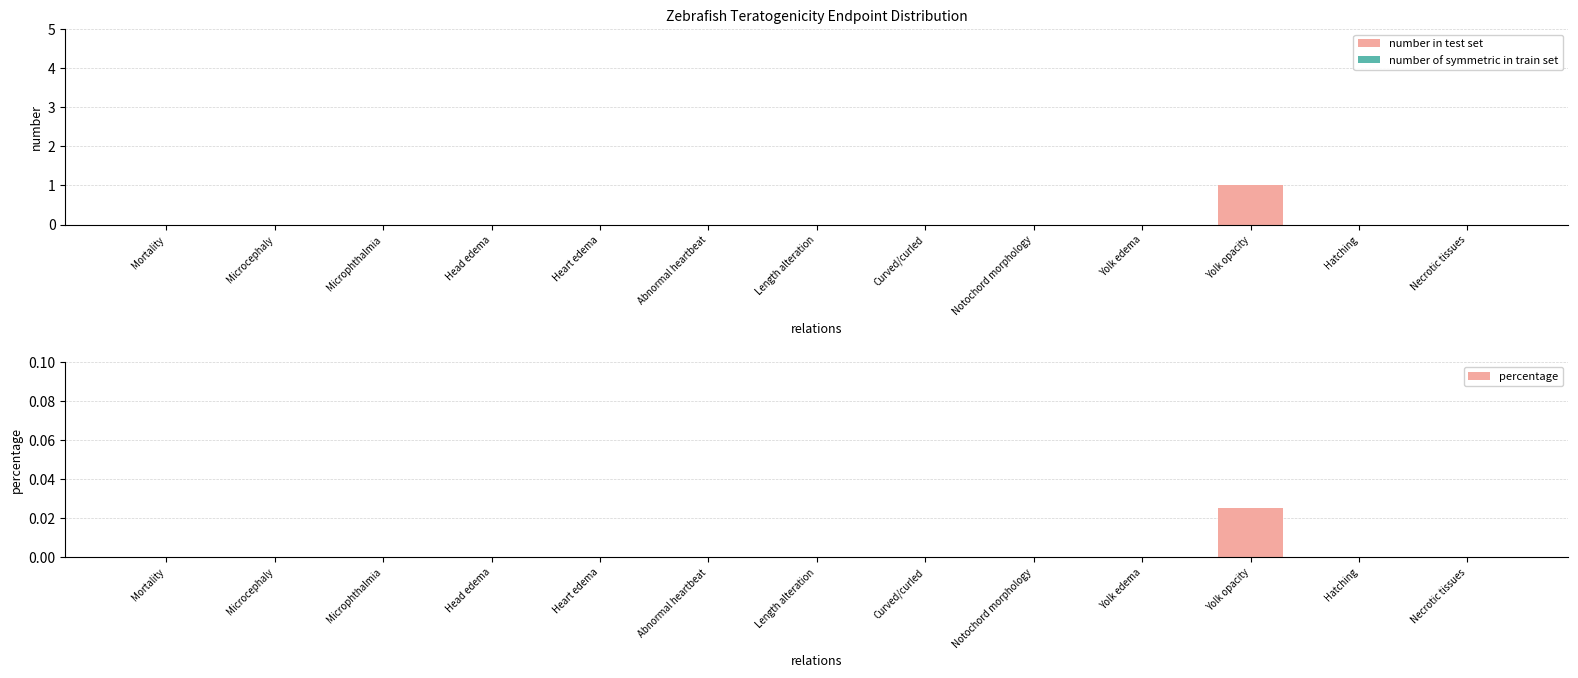

What is the average value of the number in test set series?

0.1